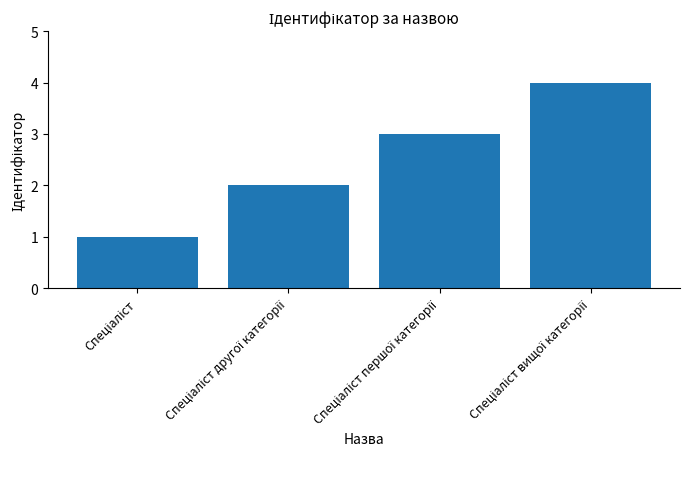

What is the sum of all values?

10